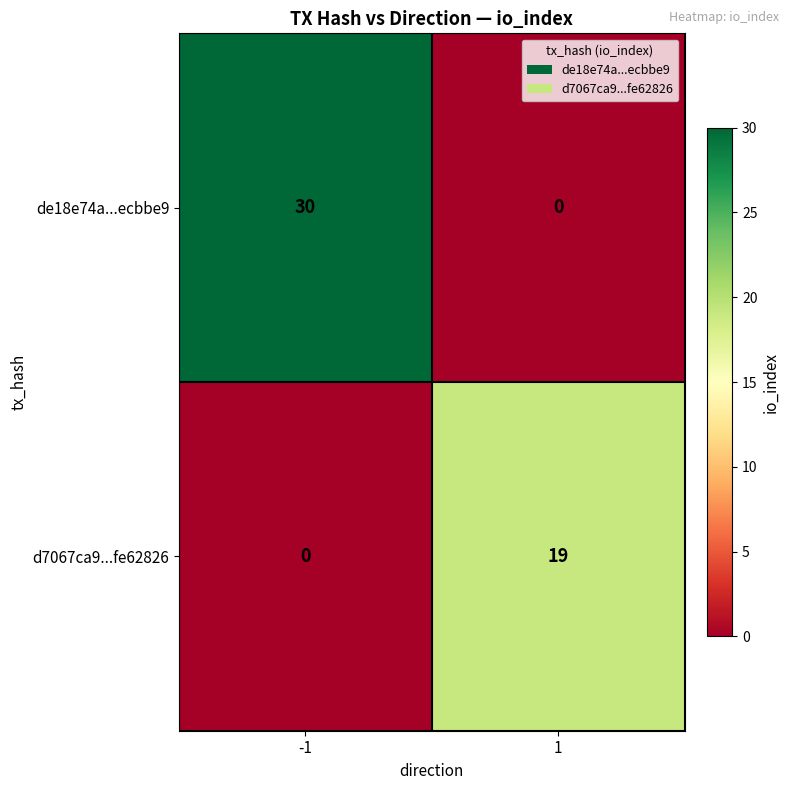

True or false: de18e74a...ecbbe9 has a value of 0 at 1.

True